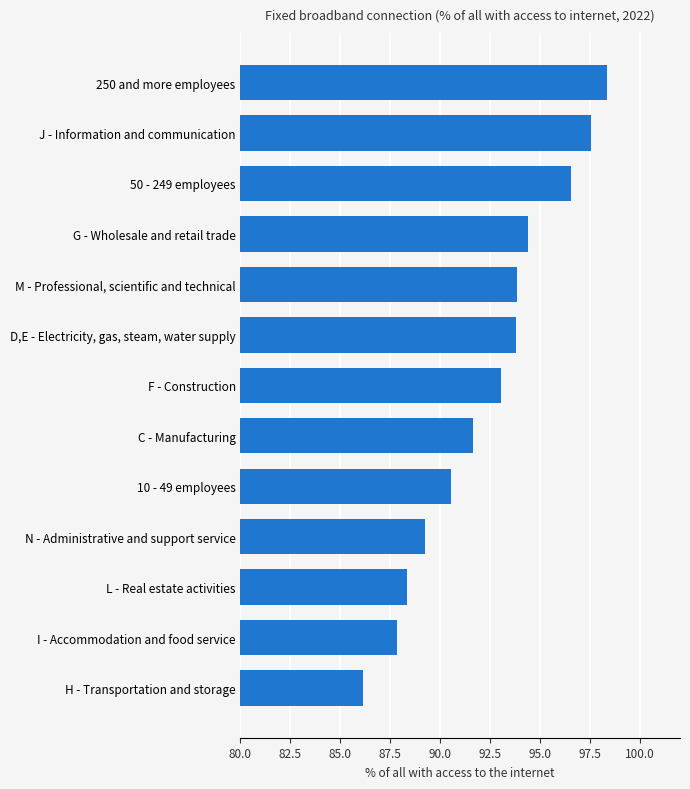

Which label corresponds to the largest value in the chart?

250 and more employees